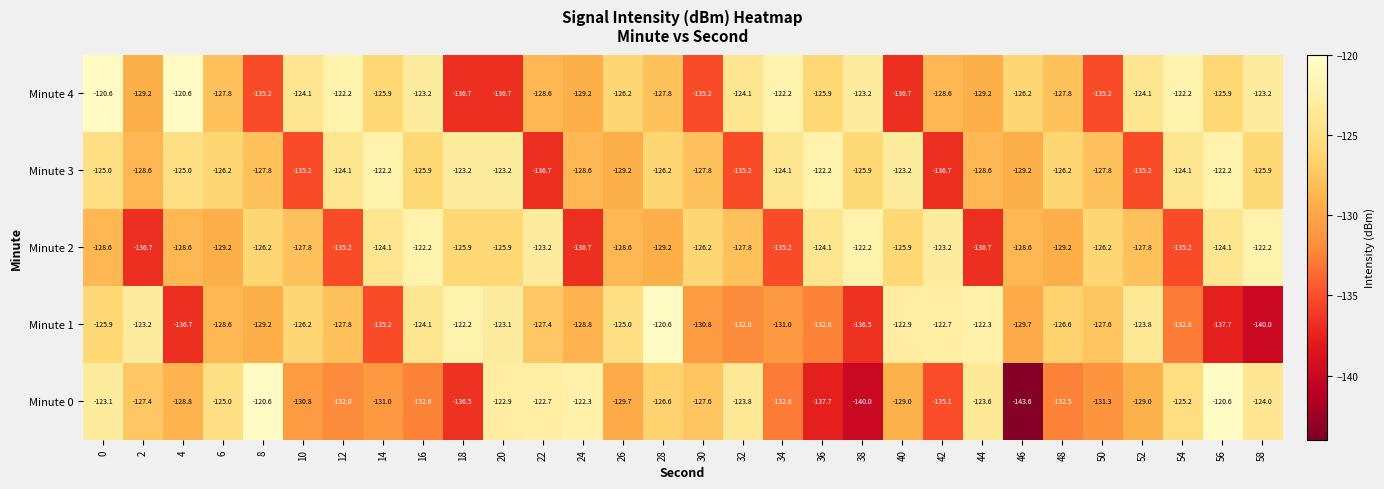

Which series has the widest spread of values?

Minute 0